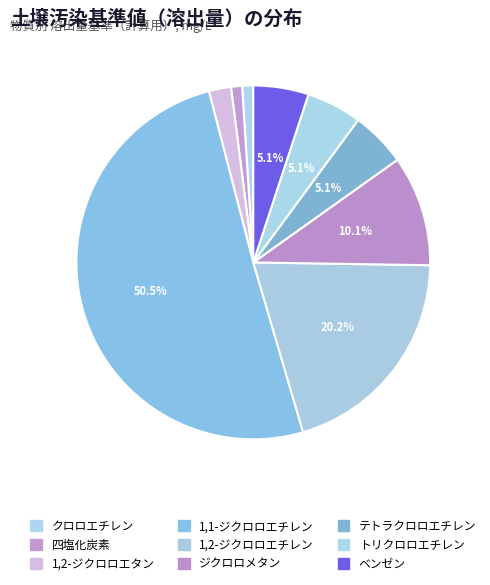

Which has a higher value, クロロエチレン or 1,2-ジクロロエタン?

1,2-ジクロロエタン